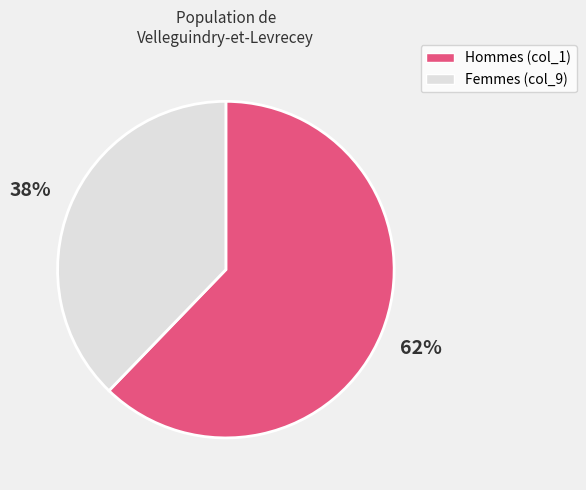

To the nearest percent, what is the difference between the largest and smallest slice percentages?

24%